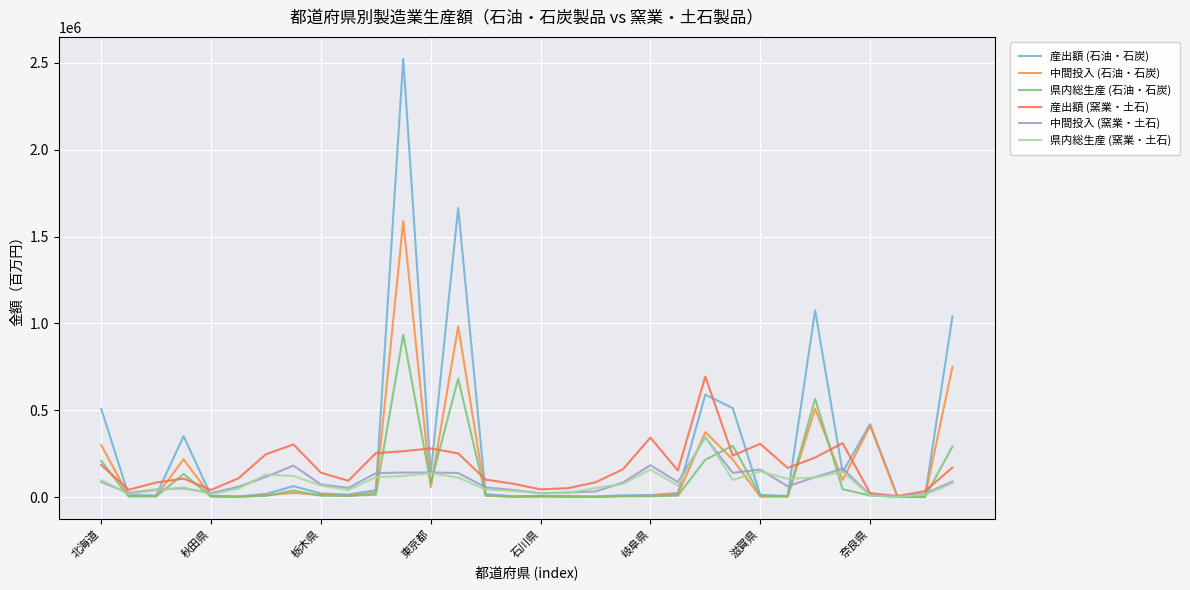

At which label does 県内総生産 (窯業・土石) first exceed 76375?

北海道